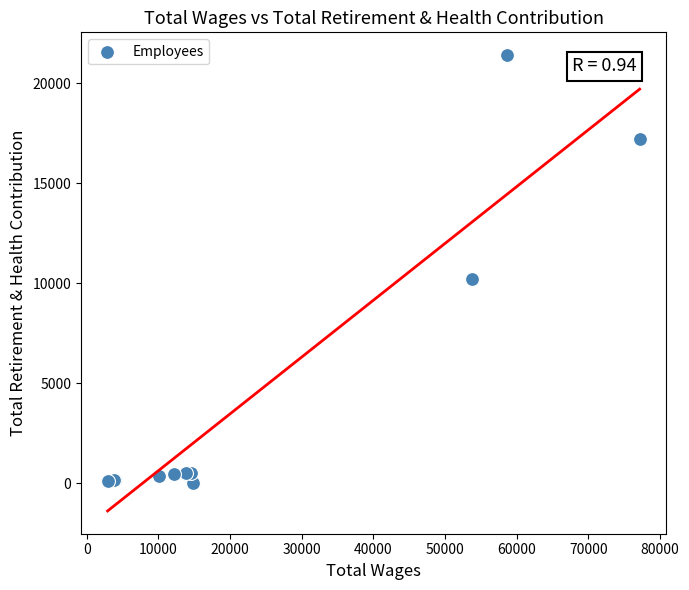

What Y value in the scatter plot is closest to 10700?

10213